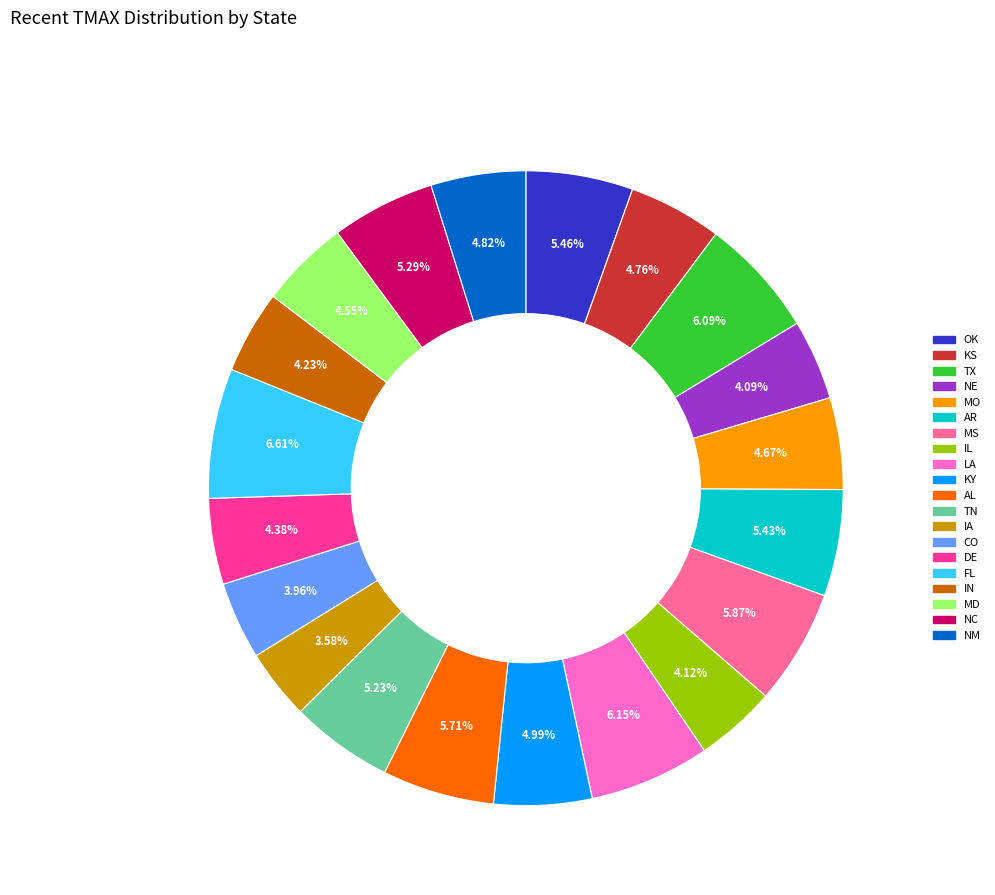

Which has a higher value, IN or NC?

NC